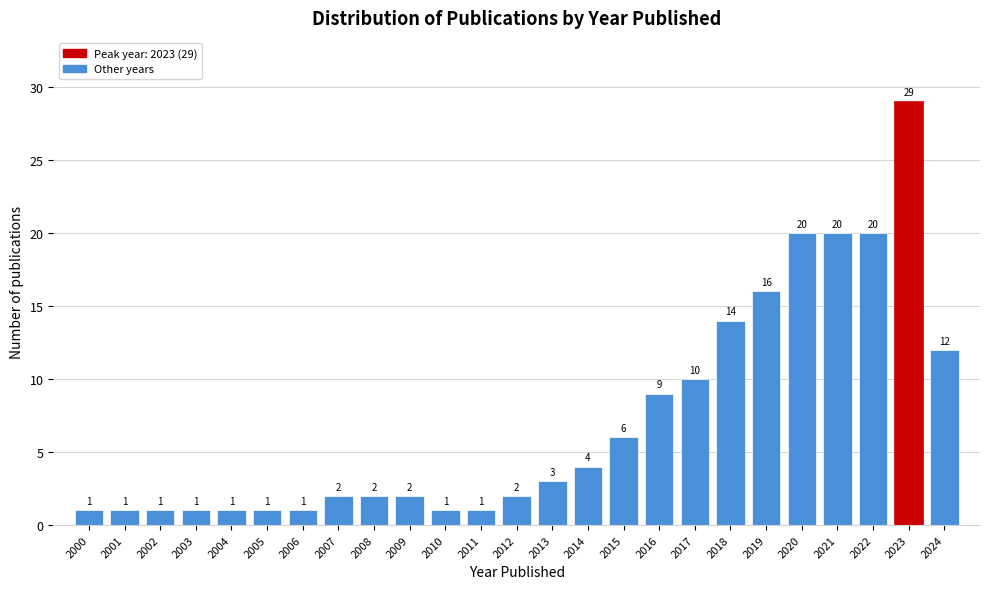

Reading left to right, extract all data points from this chart.

2000=1	2001=1	2002=1	2003=1	2004=1	2005=1	2006=1	2007=2	2008=2	2009=2	2010=1	2011=1	2012=2	2013=3	2014=4	2015=6	2016=9	2017=10	2018=14	2019=16	2020=20	2021=20	2022=20	2023=29	2024=12